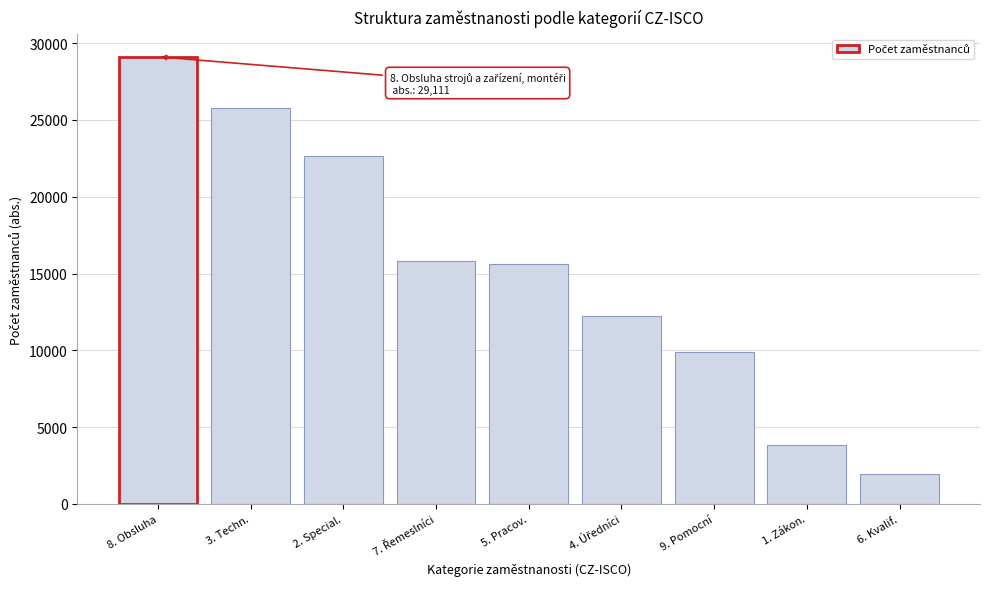

Reading left to right, extract all data points from this chart.

29111	25771	22678	15794	15601	12244	9905	3815	1949